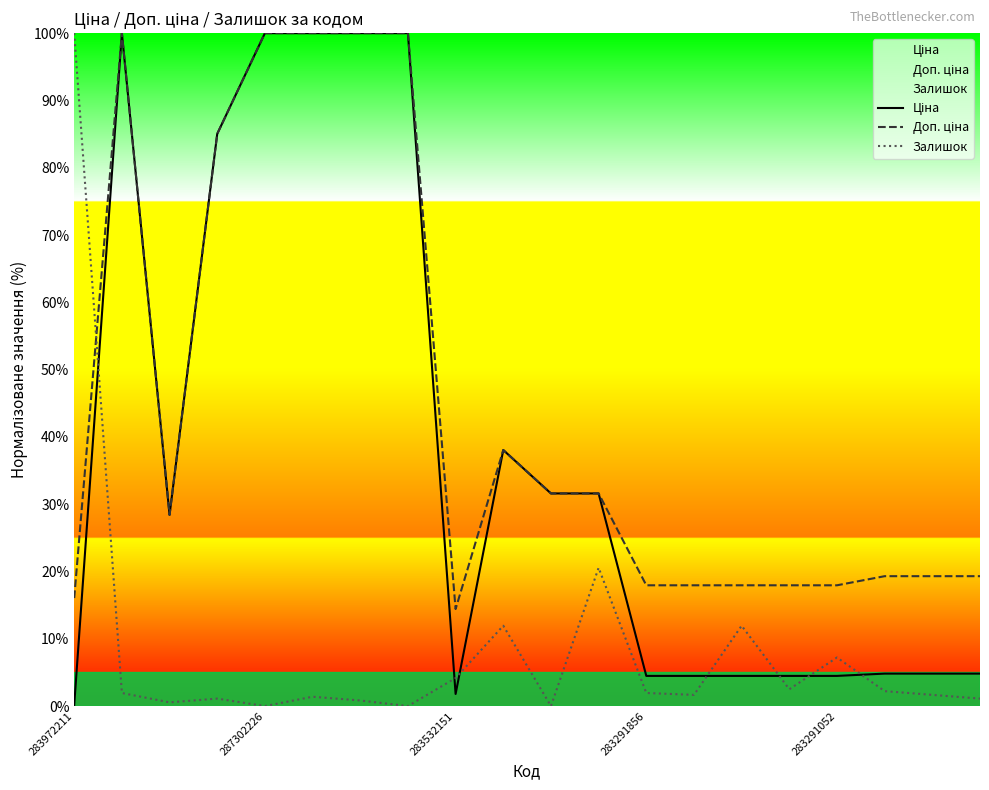

Reading left to right, extract all data points from this chart.

Ціна: 0.2	100.0	28.4	85.0	100.0	100.0	100.0	100.0	1.8	38.1	31.6	31.6	4.5	4.5	4.5	4.5	4.5	4.8	4.8	4.8
Доп. ціна: 16.1	100.0	28.4	85.0	100.0	100.0	100.0	100.0	14.4	38.1	31.6	31.6	18.0	18.0	18.0	18.0	18.0	19.3	19.3	19.3
Залишок: 100.0	1.9	0.6	1.1	0.0	1.4	0.8	0.0	4.2	11.9	0.0	20.6	1.9	1.7	11.9	2.5	7.2	2.2	1.7	1.1